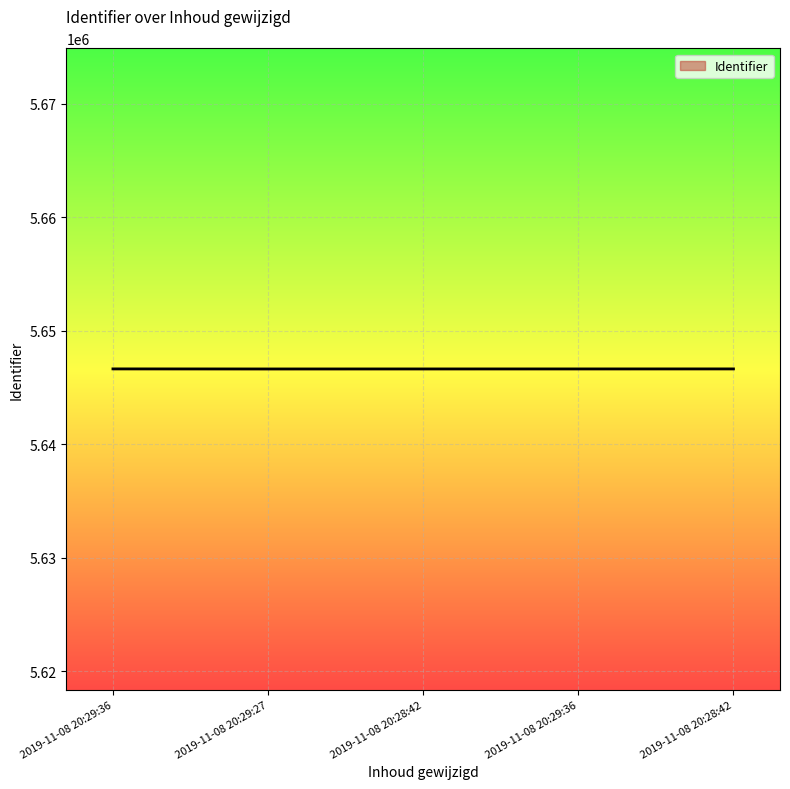

Reading left to right, what are all the values shown in this chart?

5646641	5646635	5646637	5646638	5646640